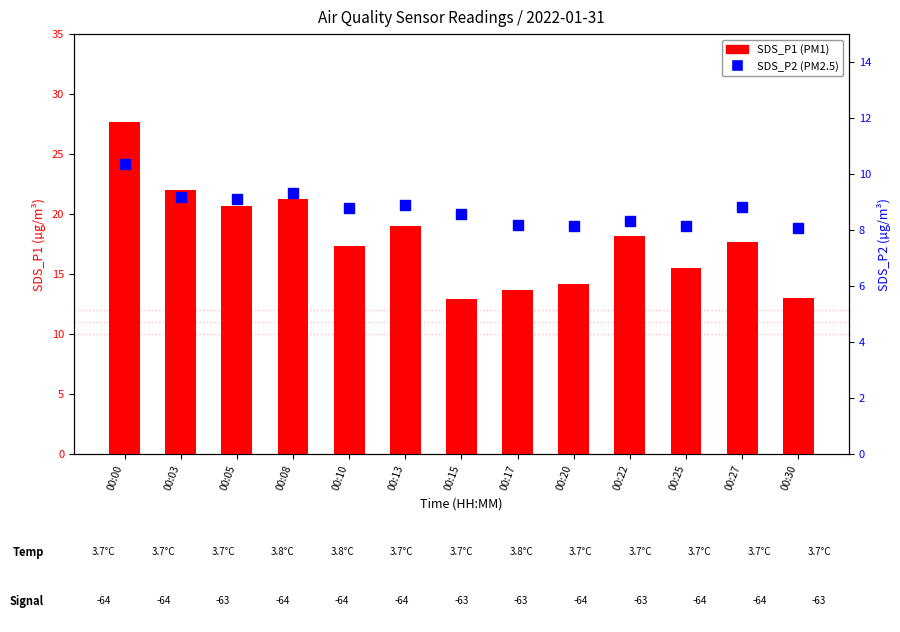

The SDS_P2 series shows 9.2 at 00:03. True or false?

True